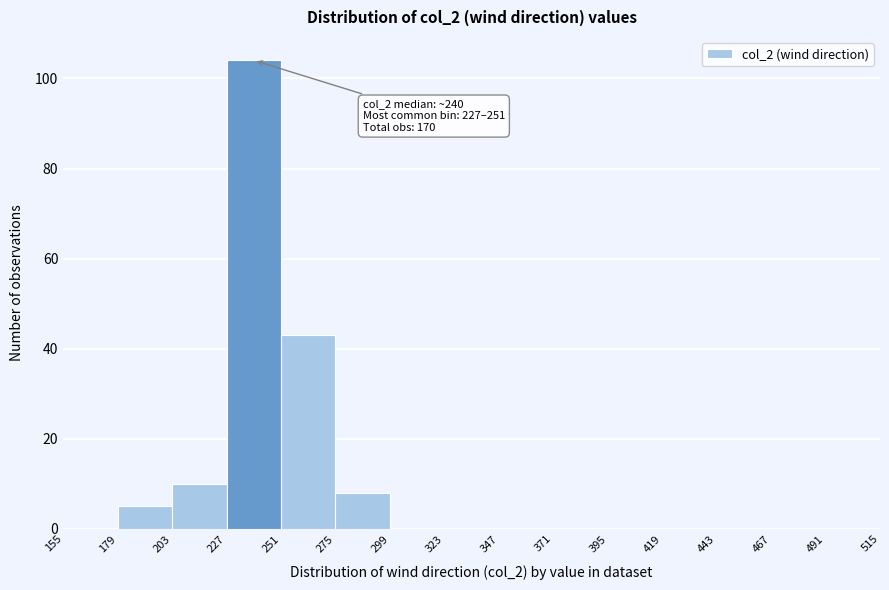

Over which range of the x-axis is the bar tallest?

227 to 251